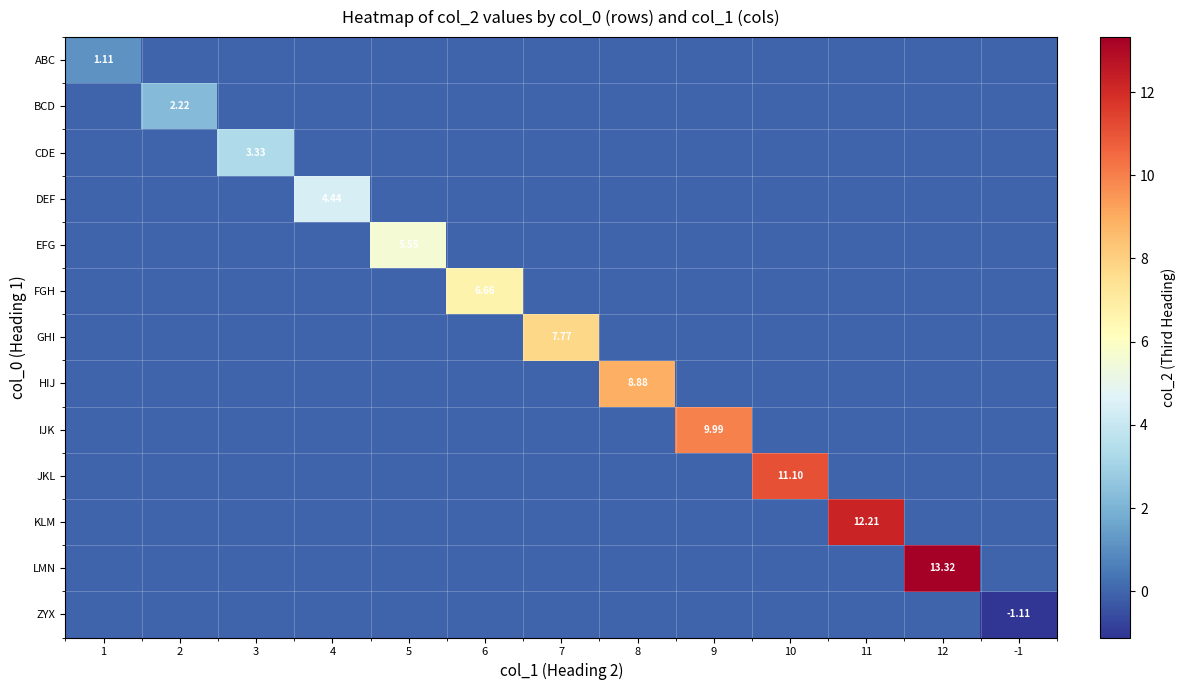

Is it true that GHI equals -4.4 at 12?

False